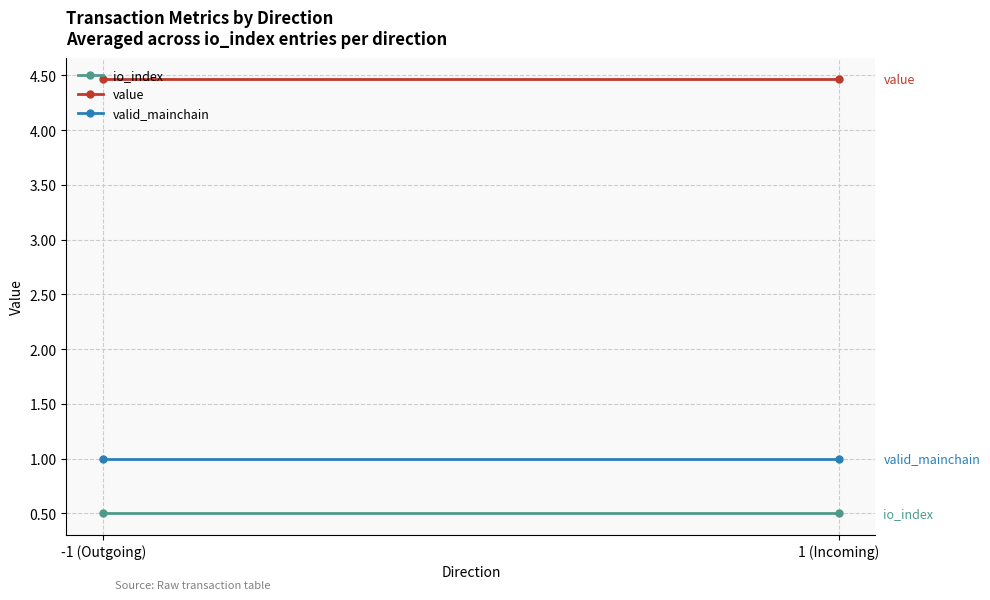

At which category does the chart reach its peak across all series?

-1 (Outgoing)